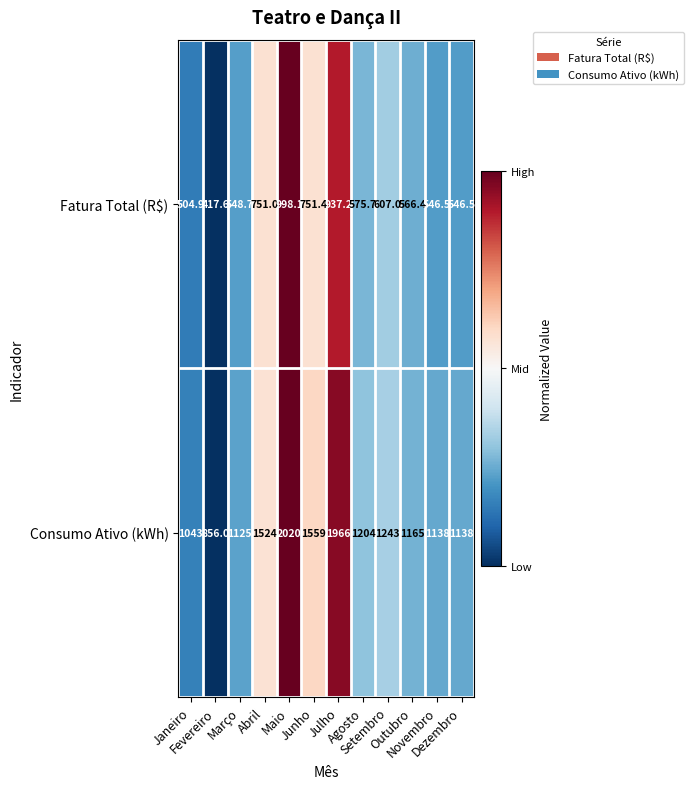

What is the smallest value displayed?

417.6